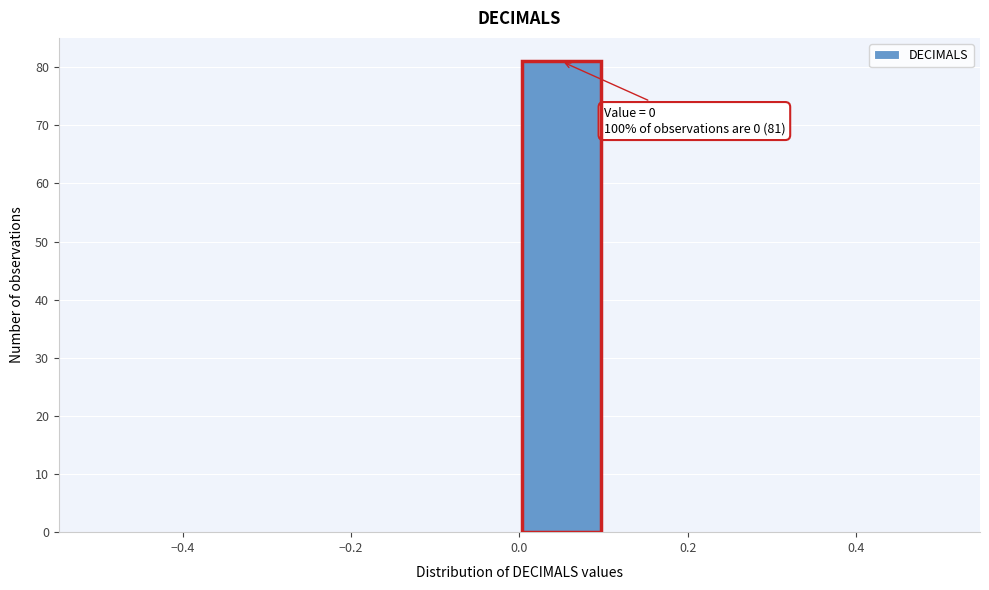

Which range on the x-axis has the tallest bar?

0.0 to 0.1